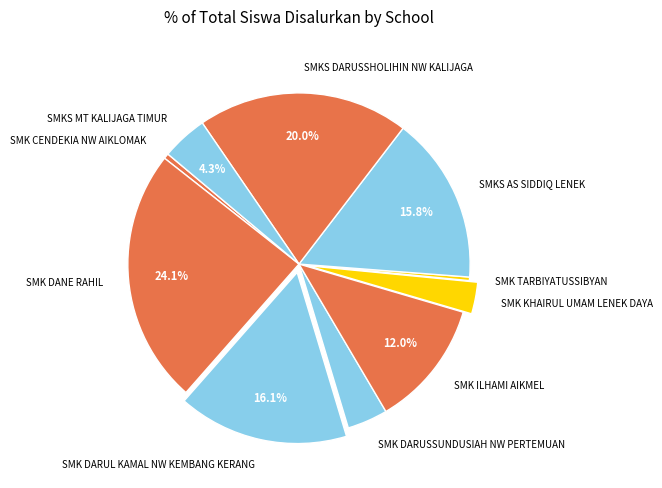

Is it true that SMK DARUL KAMAL NW KEMBANG KERANG is 2% of the pie?

False